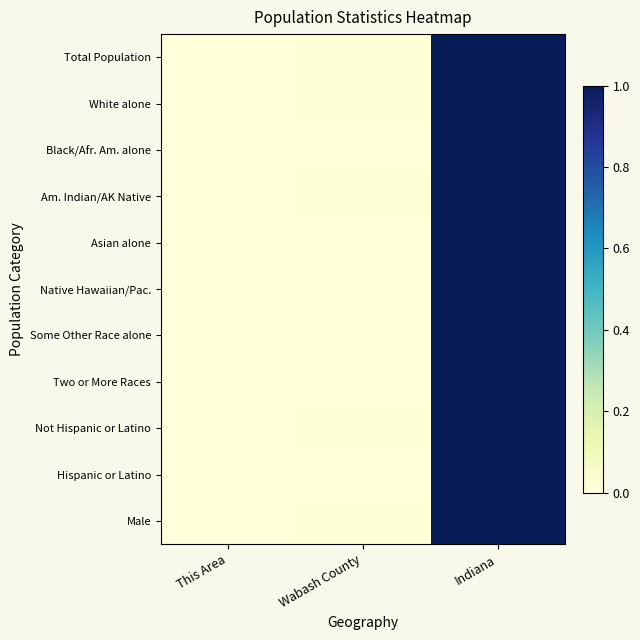

At how many categories does at least one series exceed 0?

2